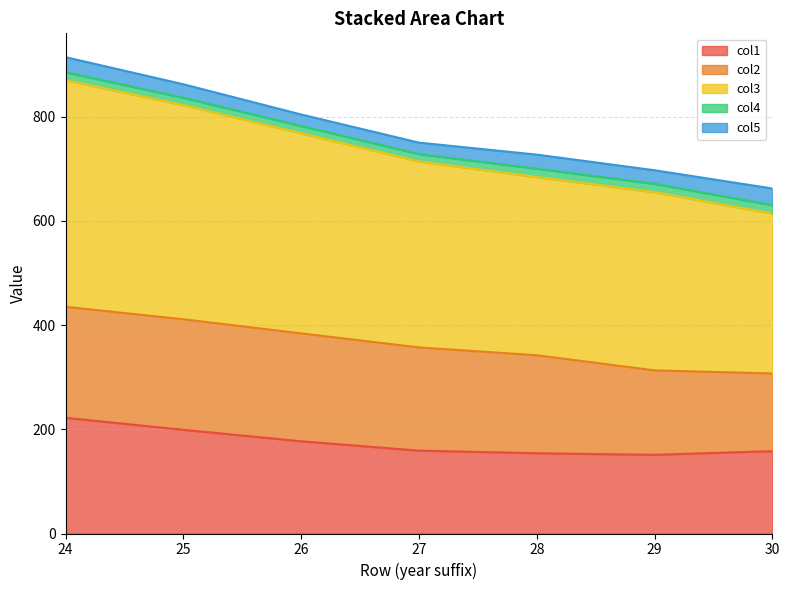

What is the difference between the maximum and minimum values in the col3 series?

128